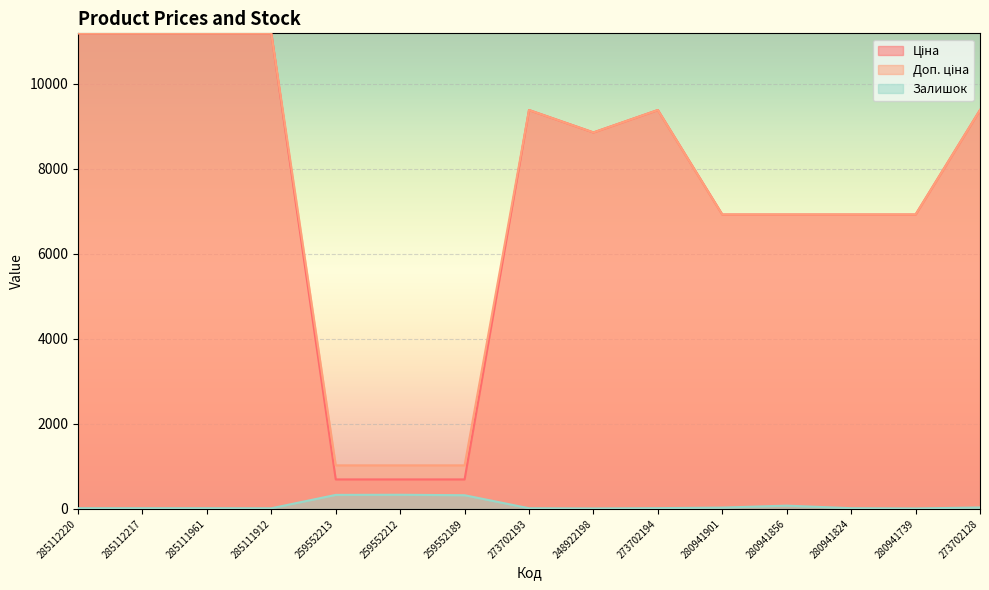

What is the sum of all Залишок values?

1266.0